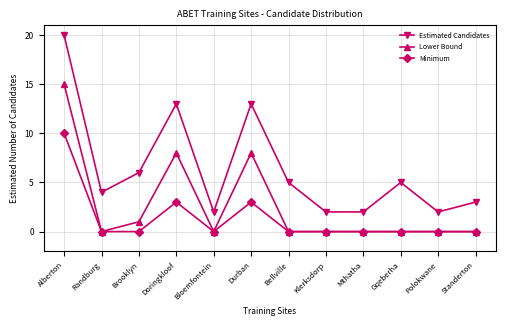

At which category does the chart reach its peak across all series?

Alberton